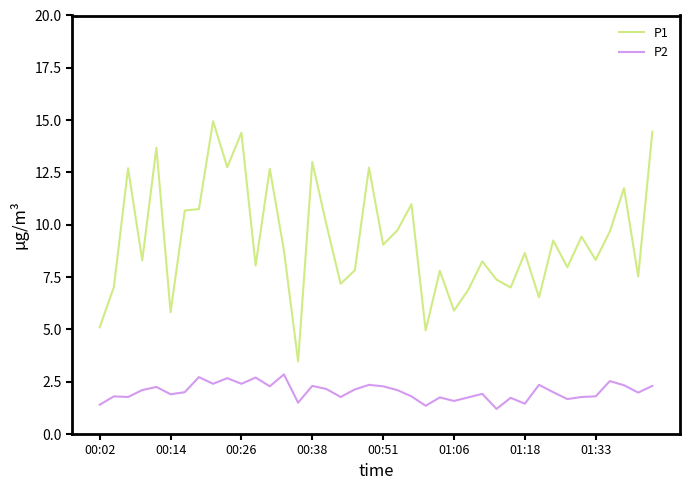

What is the difference between the second highest and second lowest values in the P1 series?

9.5